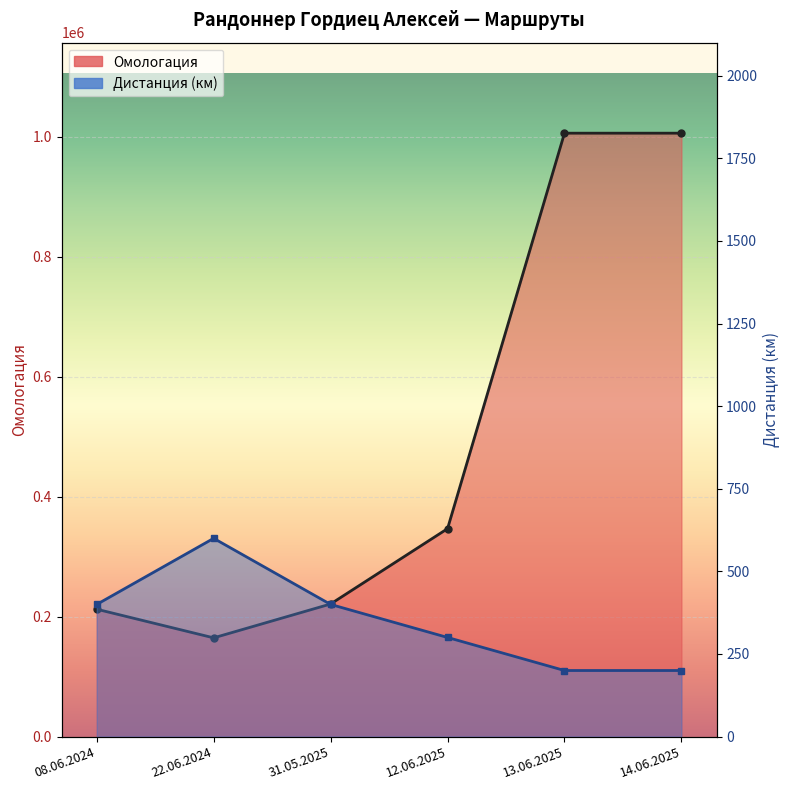

True or false: Дистанция has more than 1 interior local peaks.

False